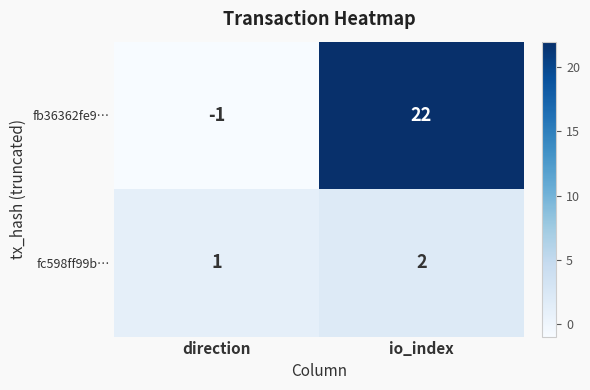

At which category is the sum across all series the highest?

io_index